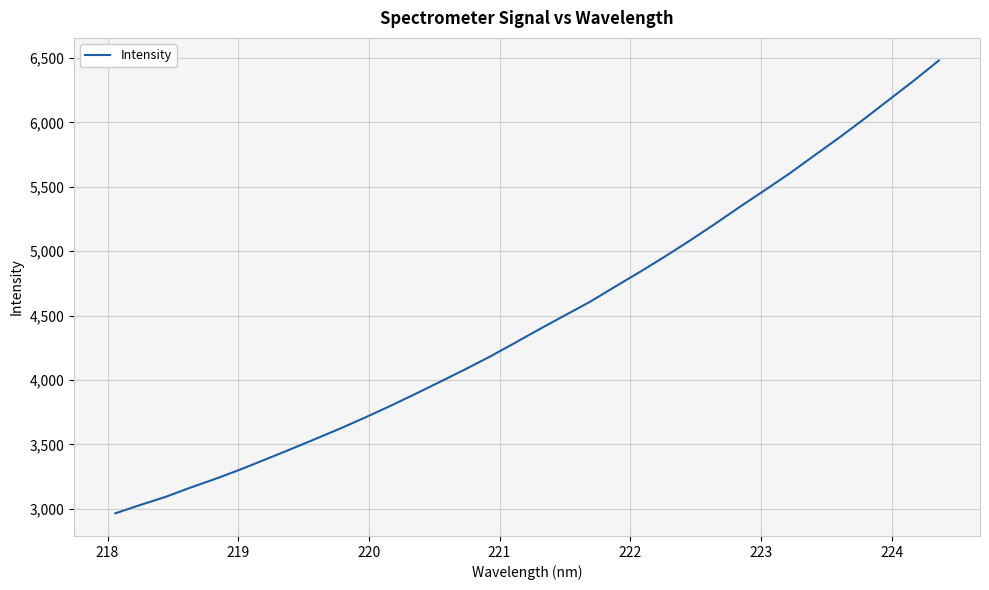

What is the minimum value shown in the chart?

2964.3